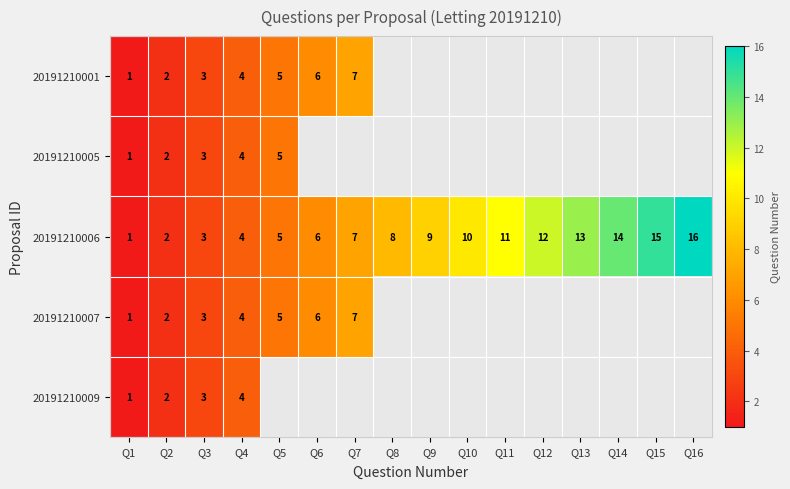

True or false: 20191210006 has a value of 3 at Q8.

False